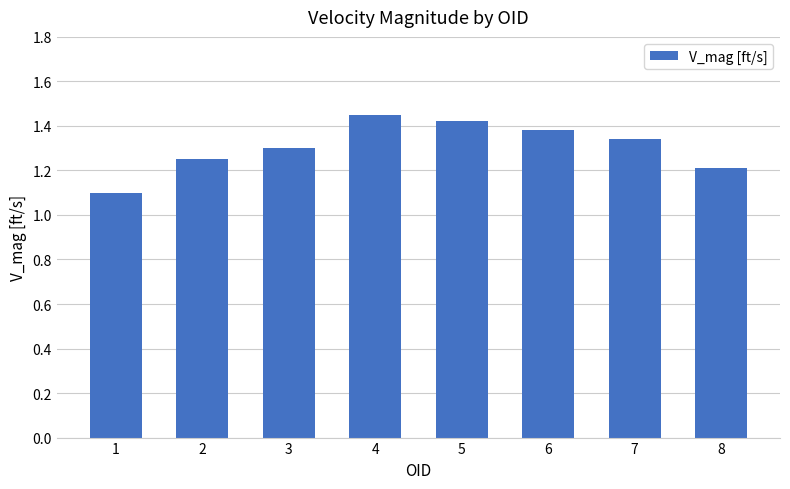

Rank the categories by value from highest to lowest.

4, 5, 6, 7, 3, 2, 8, 1